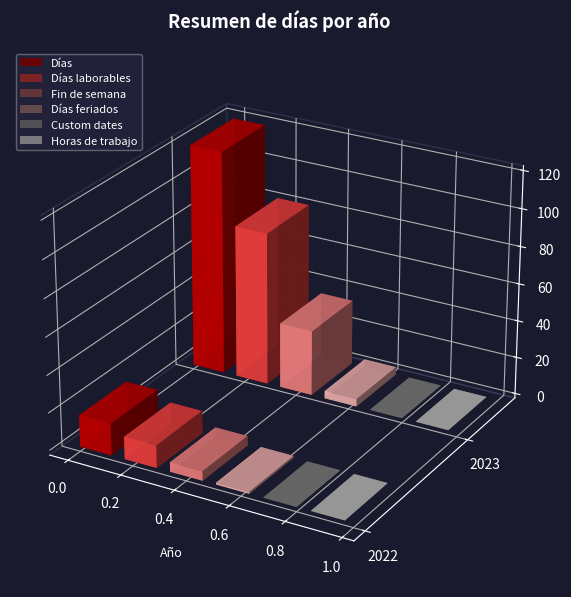

How many series are shown in this chart?

6